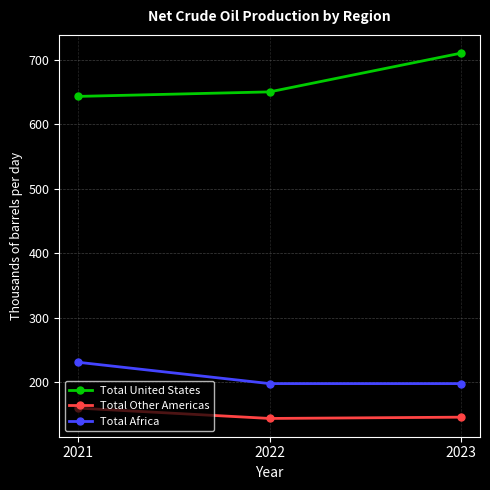

At 2021, list the series in order from smallest to largest.

Total Other Americas, Total Africa, Total United States